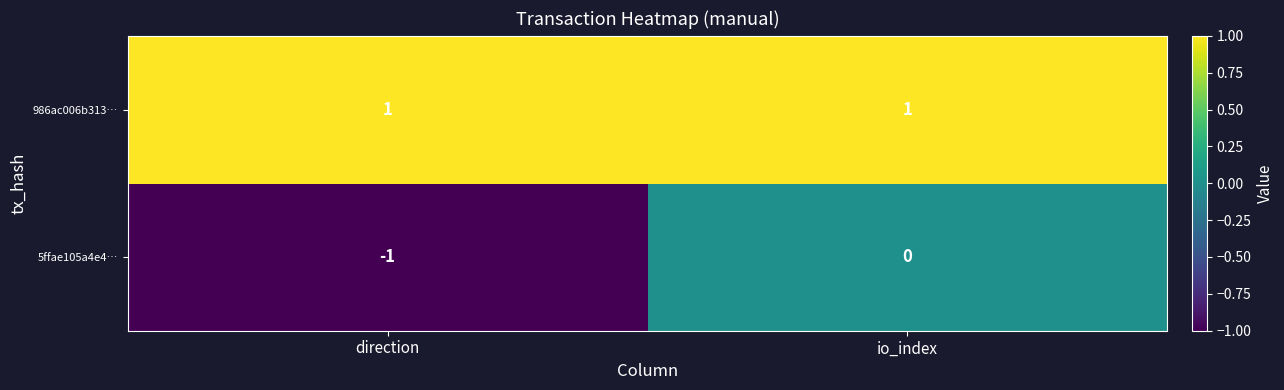

True or false: 986ac006b313… has a value of 2 at direction.

False